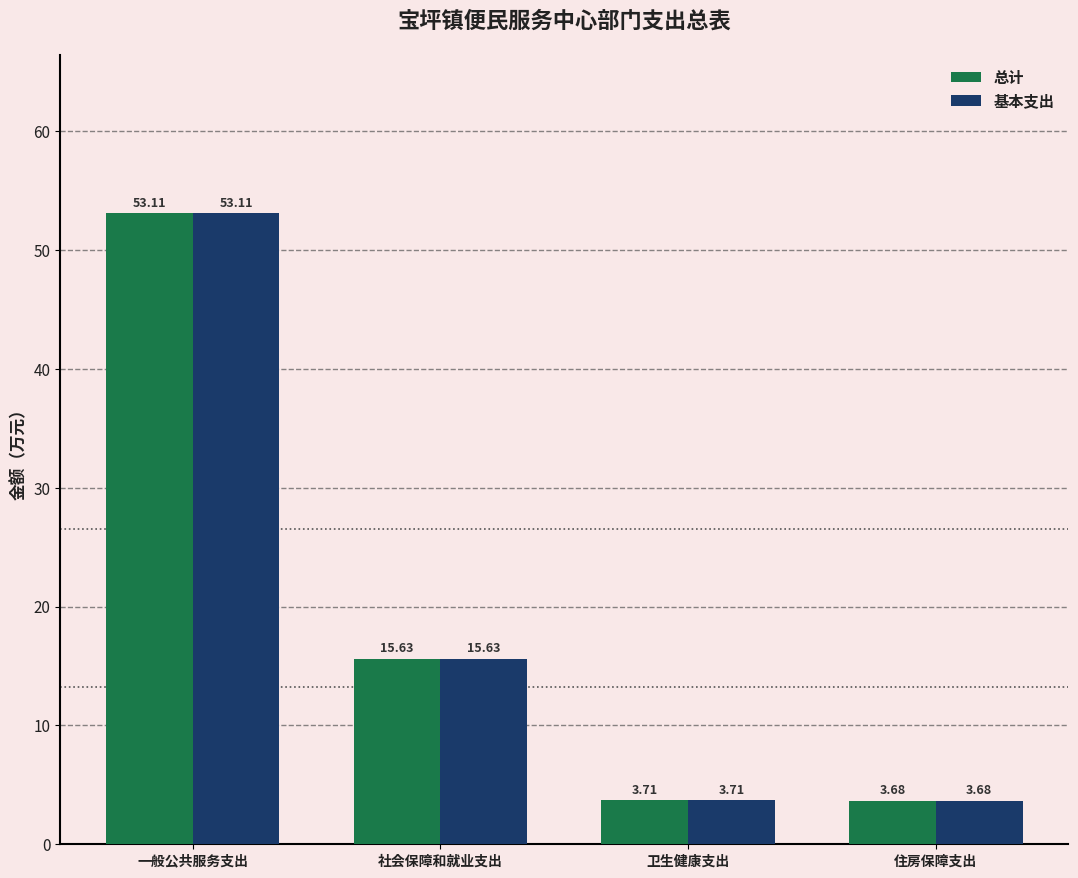

Which category has the lowest value in the 基本支出 series?

住房保障支出